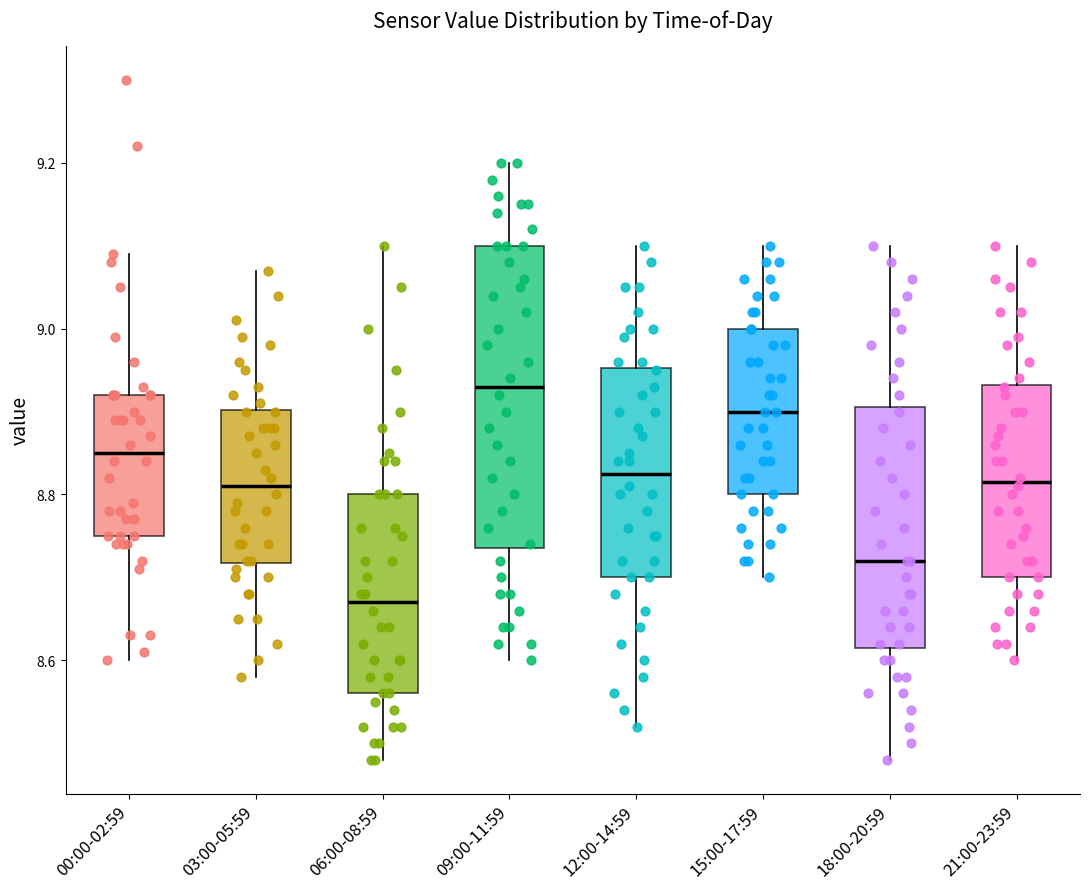

Which box has the lowest median line?

06:00-08:59